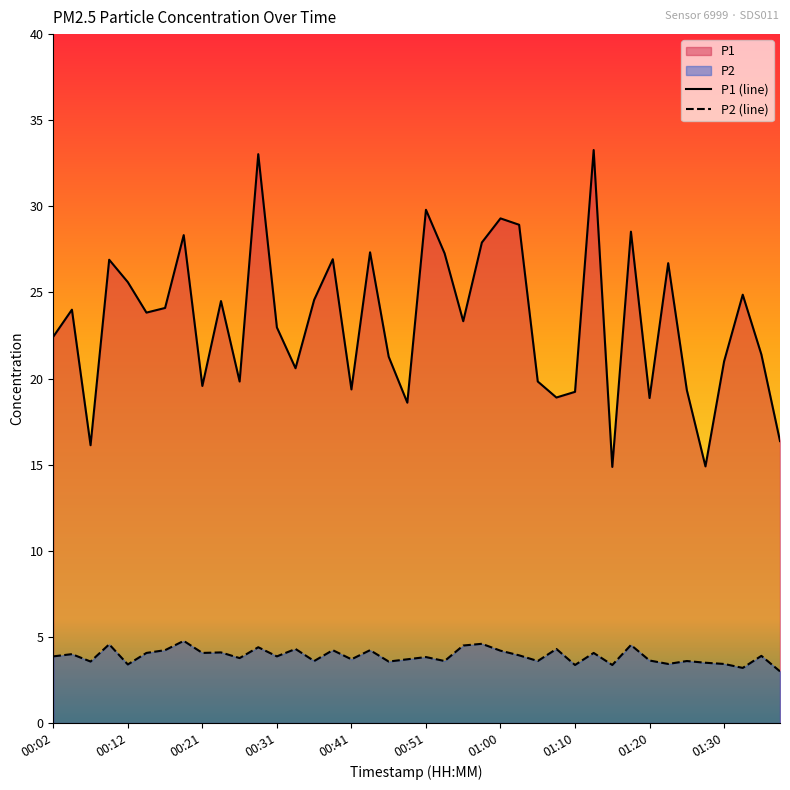

What is the difference between the maximum and minimum values in the P1 (line) series?

18.4